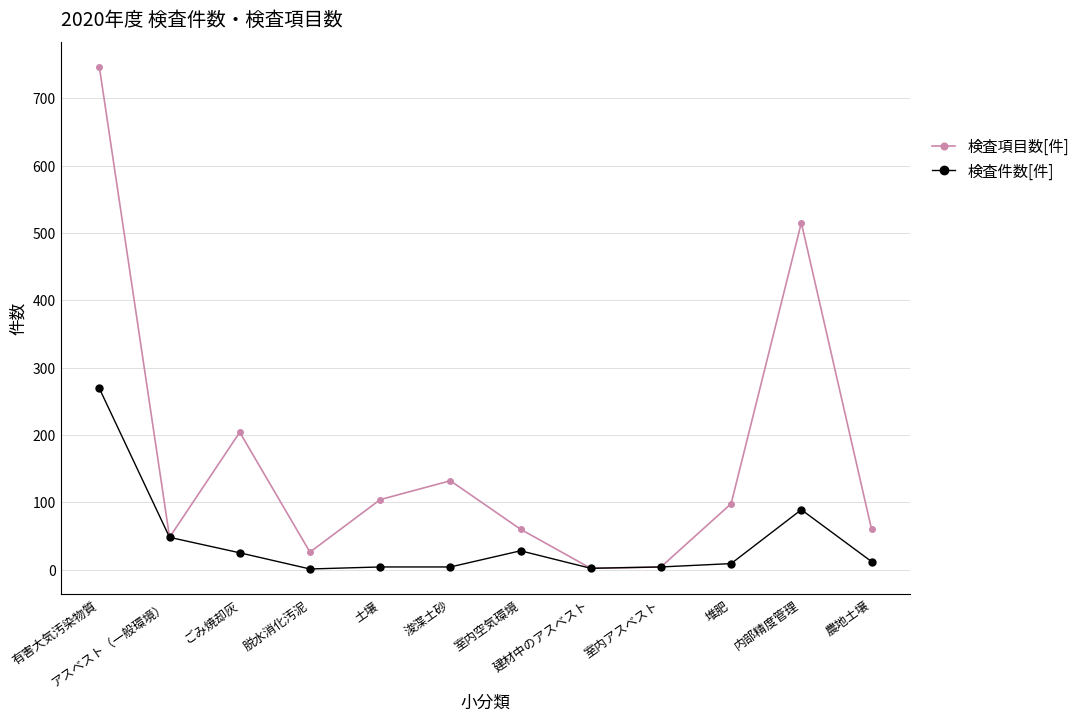

Which series has the largest range (max minus min)?

検査項目数[件]